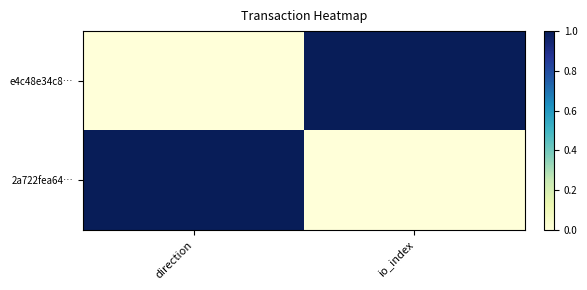

Reading right to left, what are all the values shown in this chart?

e4c48e34c8…: io_index=1	direction=0
2a722fea64…: io_index=0	direction=1